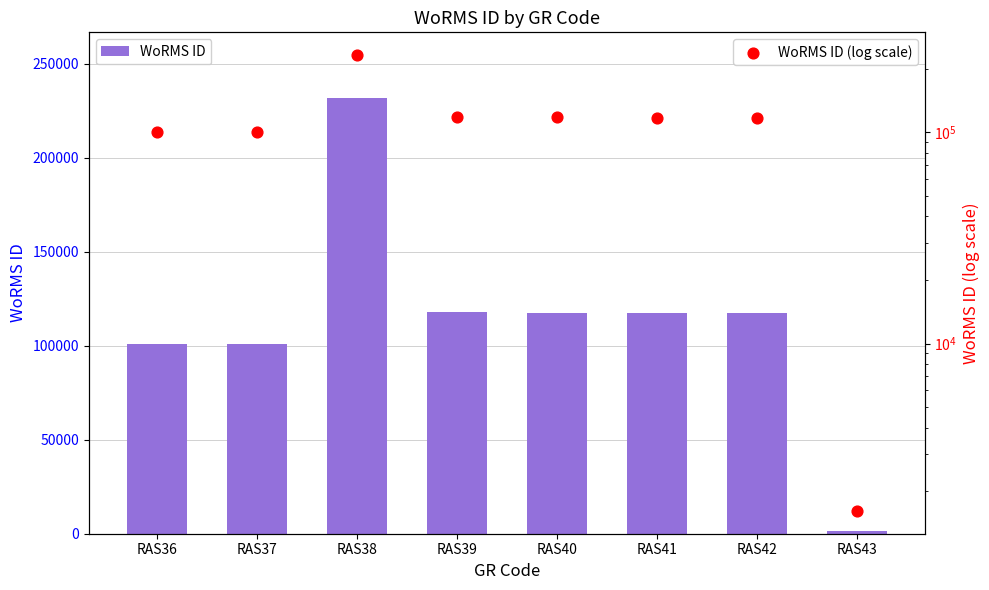

Is the value of WoRMS ID at RAS36 greater than the value of WoRMS ID (log scale) at RAS41?

No